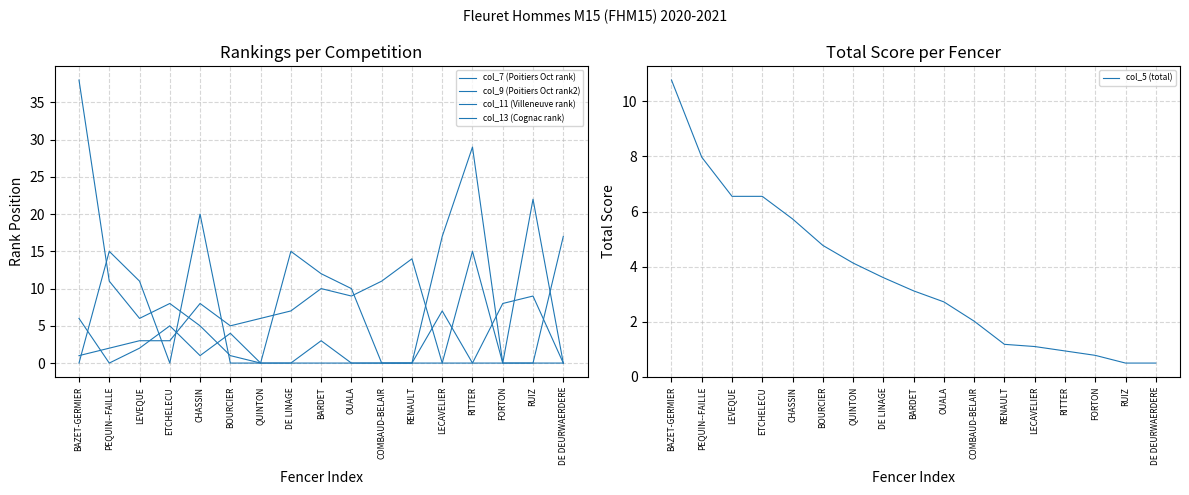

What is the difference between the maximum and minimum values in the col_9 (Poitiers Oct rank2) series?

20.0